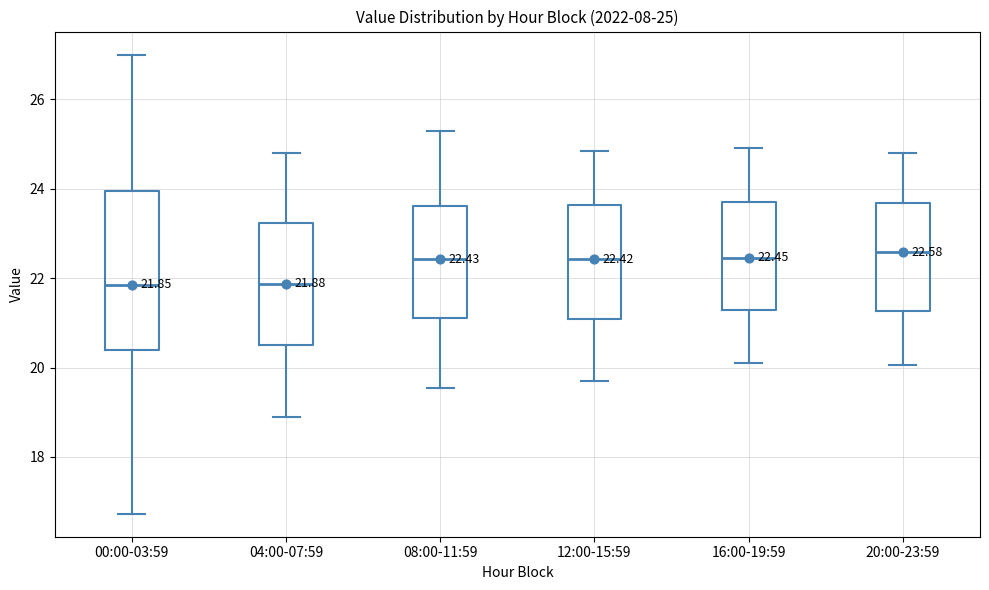

Comparing the boxes themselves (not the whiskers), which one is the tallest?

00:00-03:59